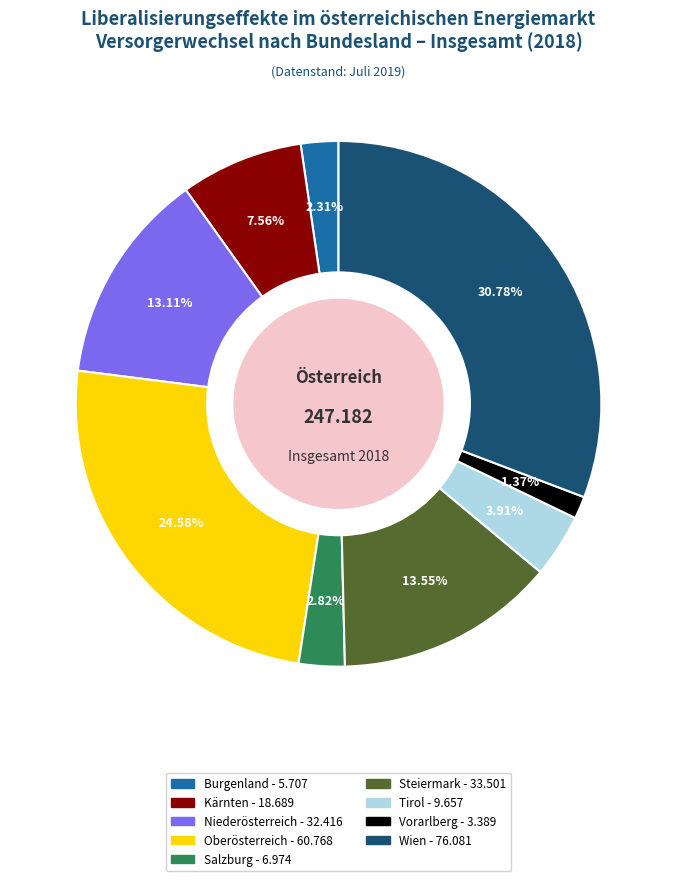

How many slices are in this pie chart?

9